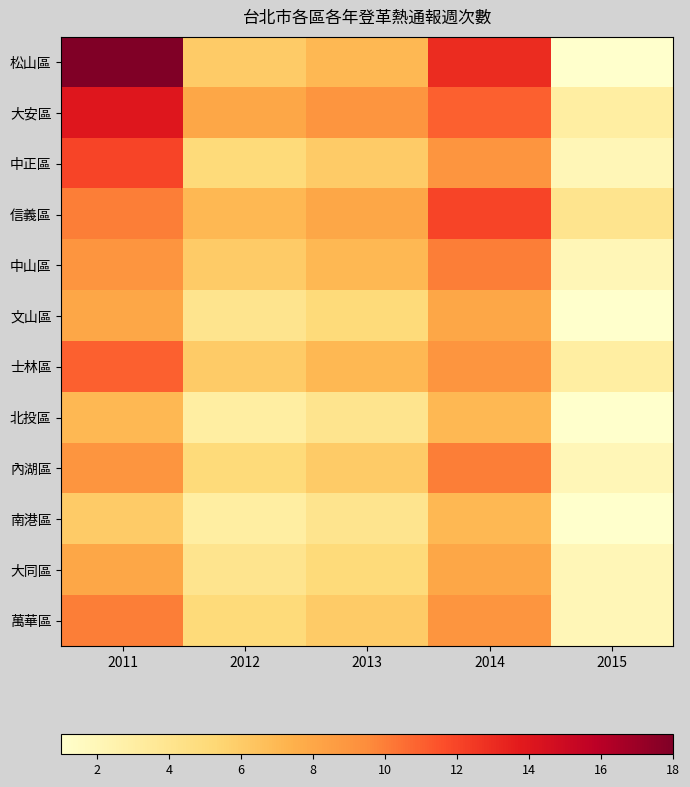

How many categories are shown in the chart?

5